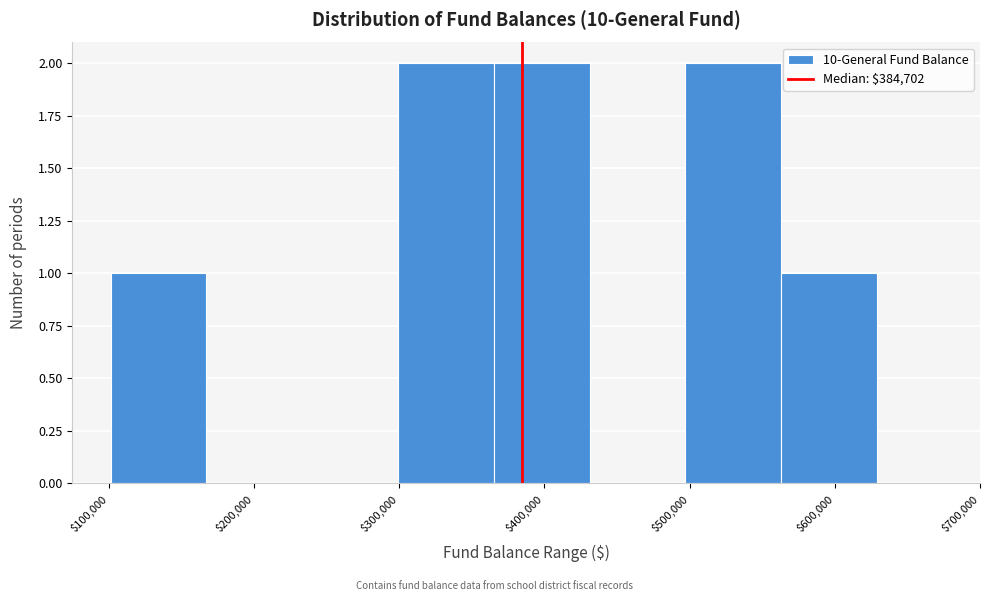

Reading left to right, list every bar in this chart as the range it spans on the x-axis followed by its height. Neither the bar edges nor the heights are printed on the chart, so give them approximately, as read against the axes.

100000 to 170000: 1
170000 to 230000: 0
230000 to 300000: 0
300000 to 370000: 2
370000 to 430000: 2
430000 to 500000: 0
500000 to 560000: 2
560000 to 630000: 1